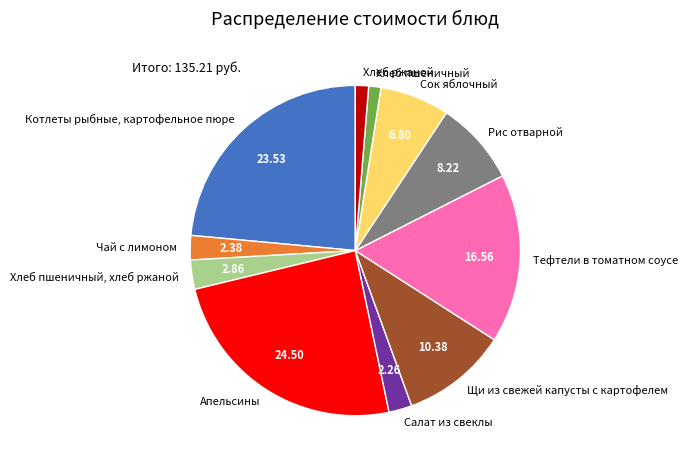

True or false: Хлеб пшеничный, хлеб ржаной accounts for 3% of the total.

True